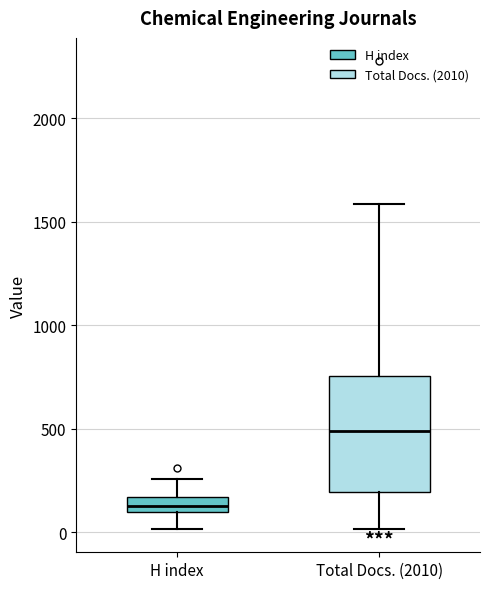

Which box is the tallest, from its lower edge to its upper edge?

Total Docs. (2010)